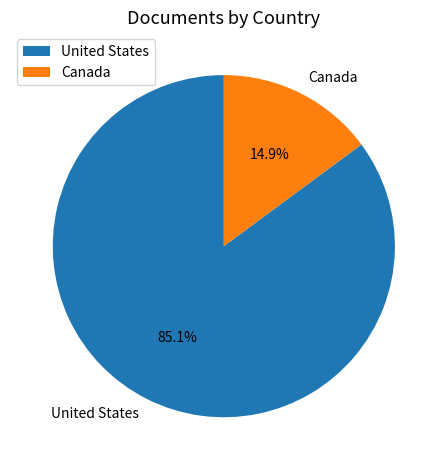

To the nearest percent, what is the average slice percentage?

50%